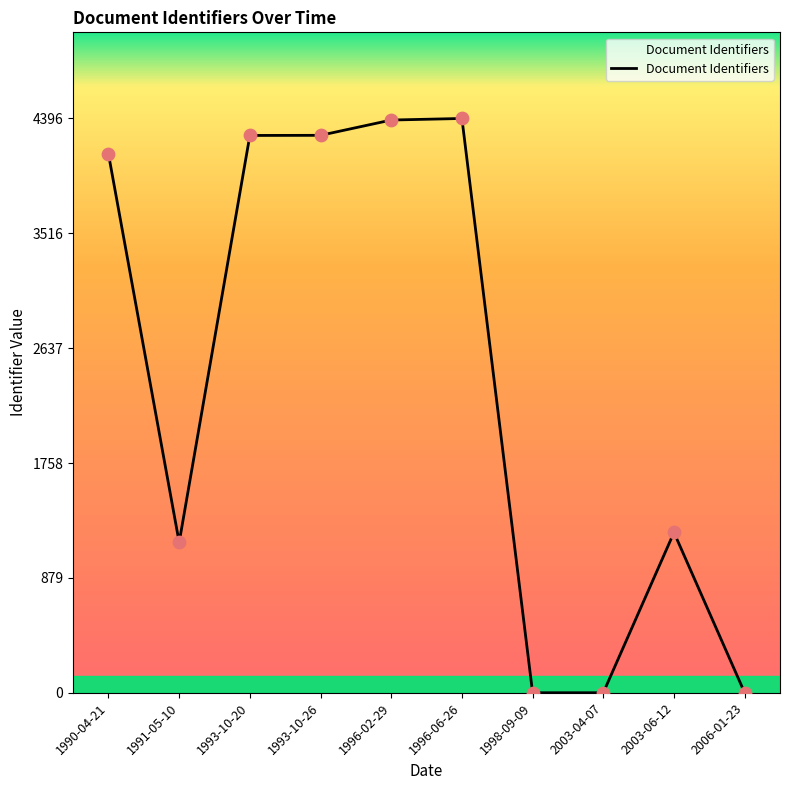

Which has a higher value, 1993-10-20 or 2006-01-23?

1993-10-20